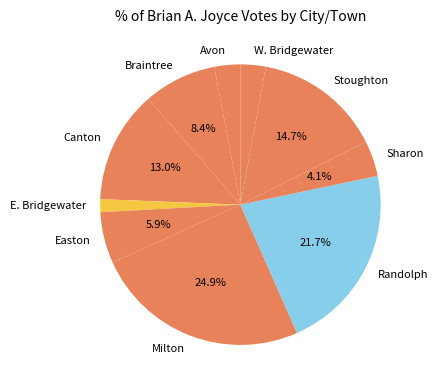

Which slice is the smallest?

E. Bridgewater